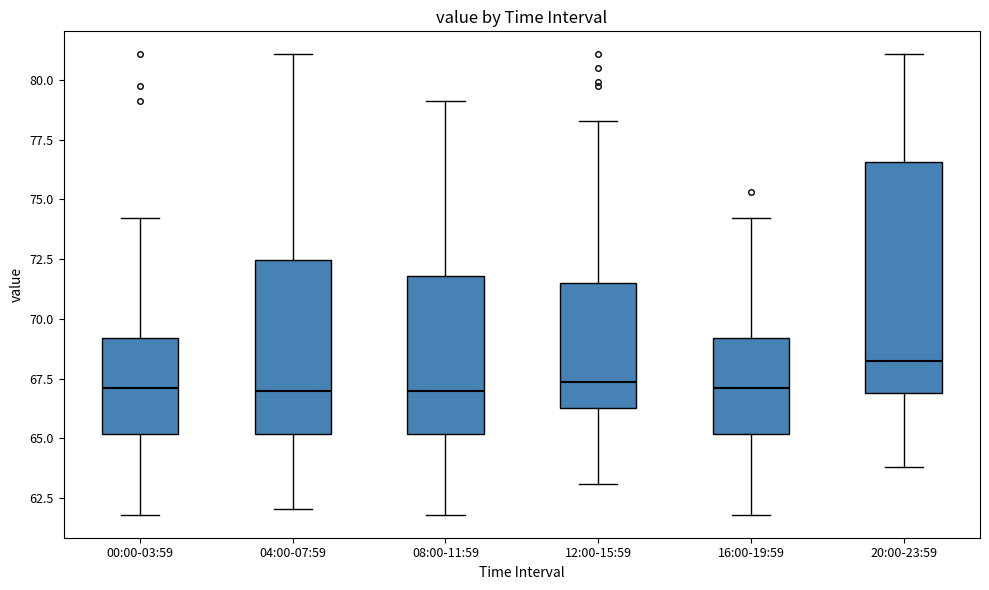

Comparing the boxes themselves (not the whiskers), which one is the tallest?

20:00-23:59